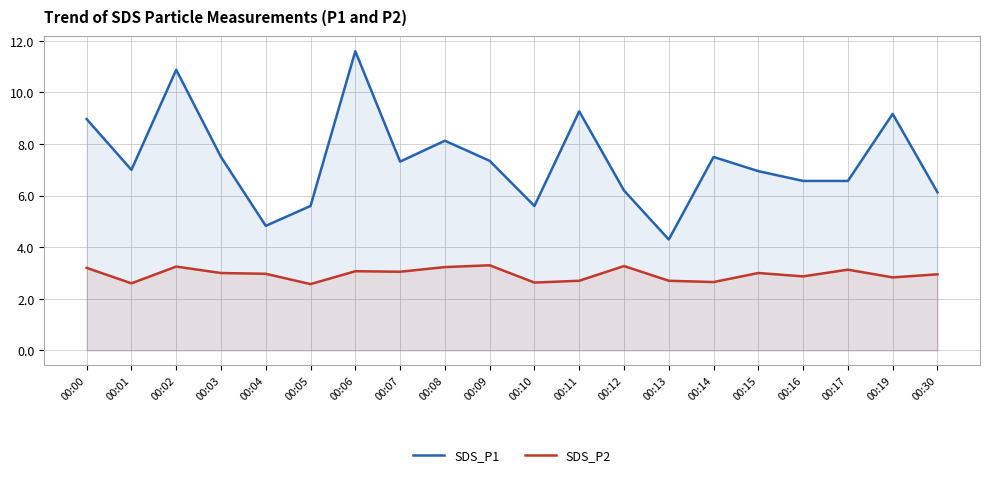

The SDS_P1 series shows 1.5 at 00:13. True or false?

False